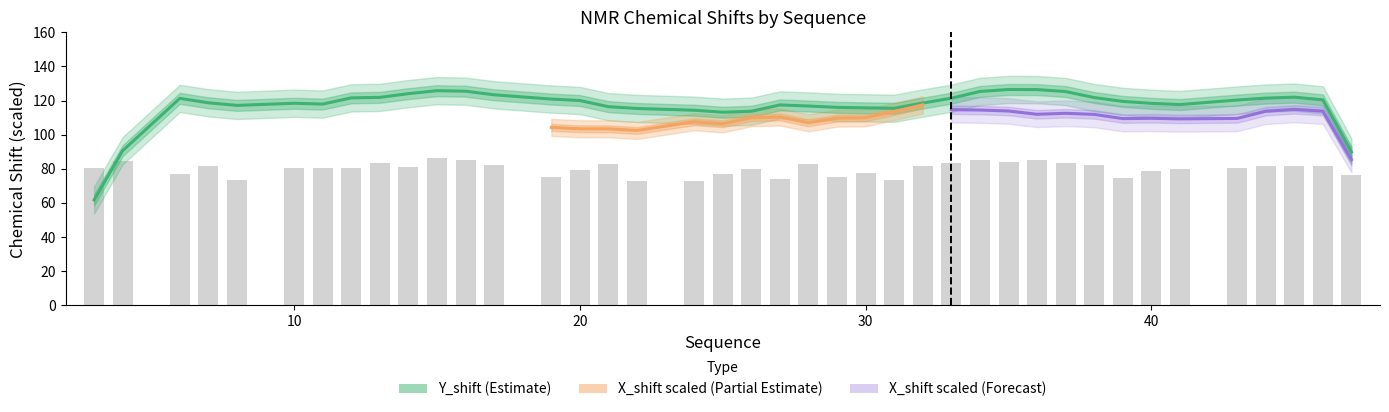

What is the maximum value shown in the chart?

86.2